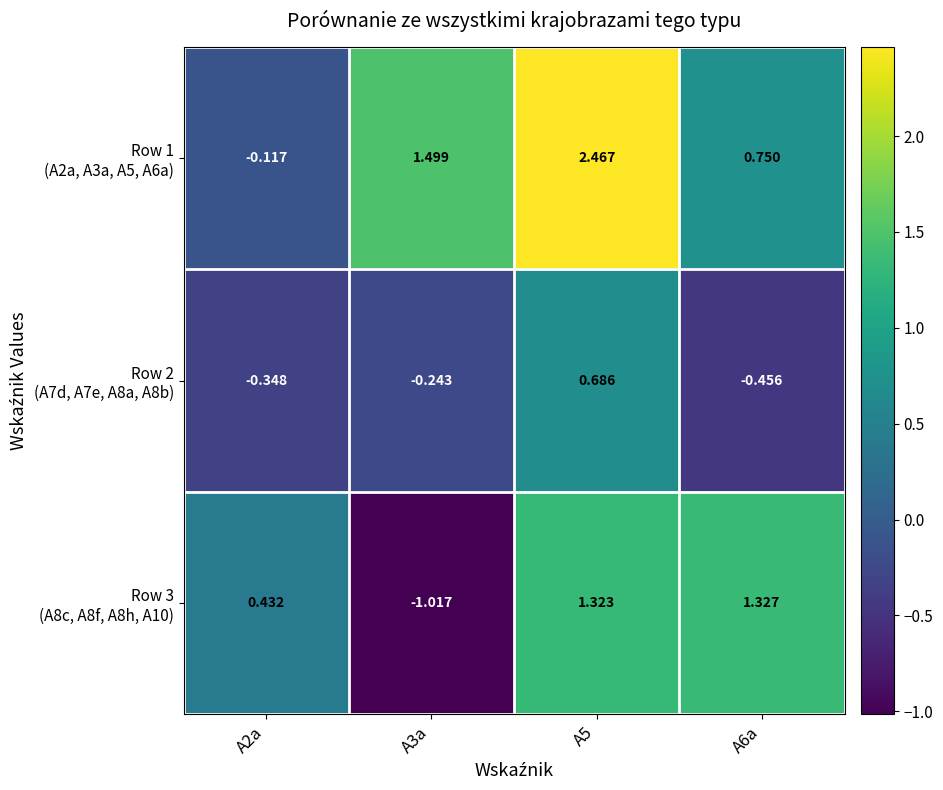

Count the number of categories in the chart.

4